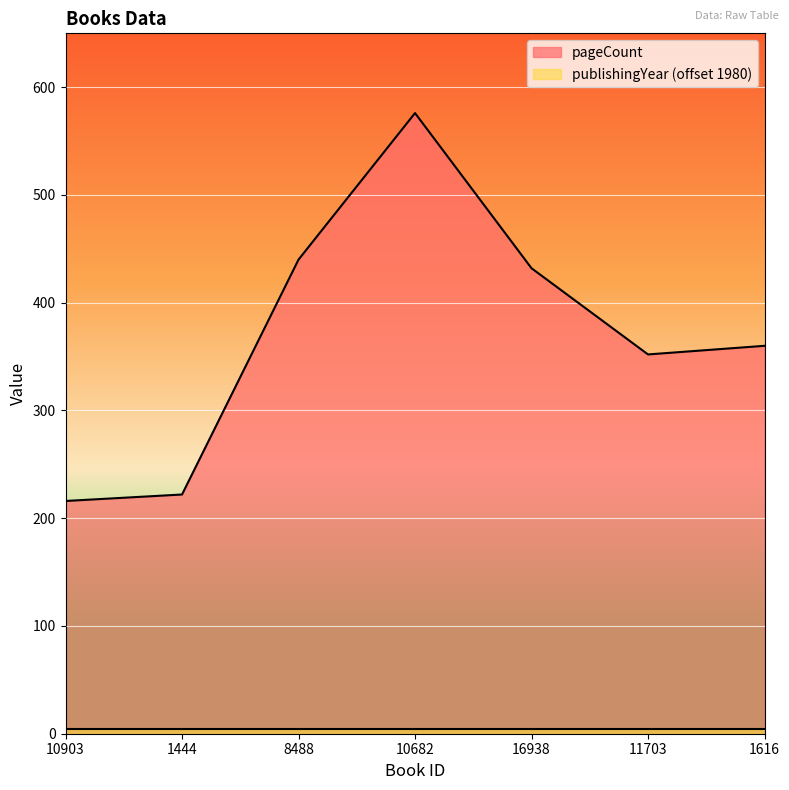

Reading left to right, transcribe all the data shown in this chart.

10903=216	1444=222	8488=440	10682=576	16938=432	11703=352	1616=360